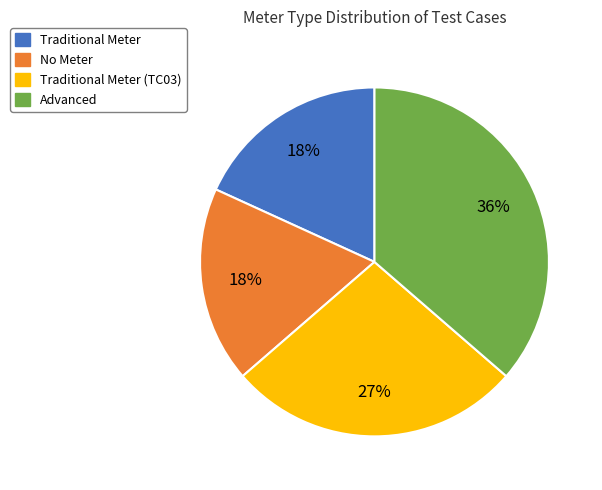

To the nearest percent, what is the difference between the largest and smallest slice percentages?

18%